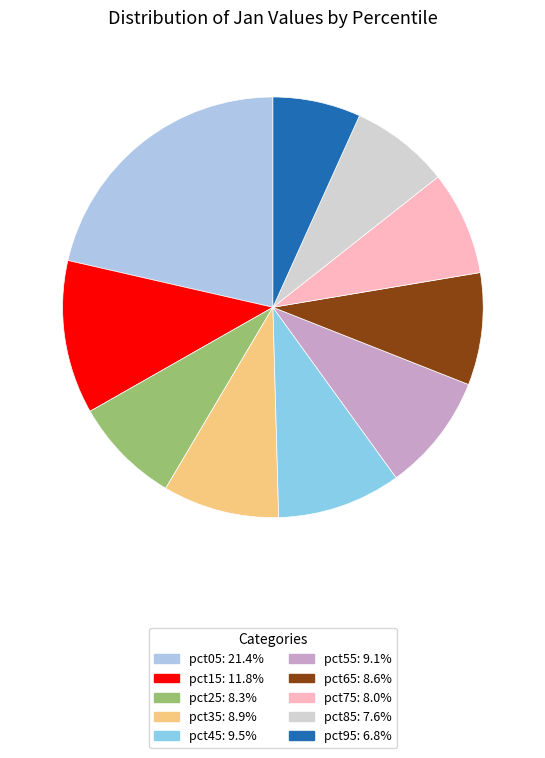

Does pct65 account for over 50% of the chart?

No